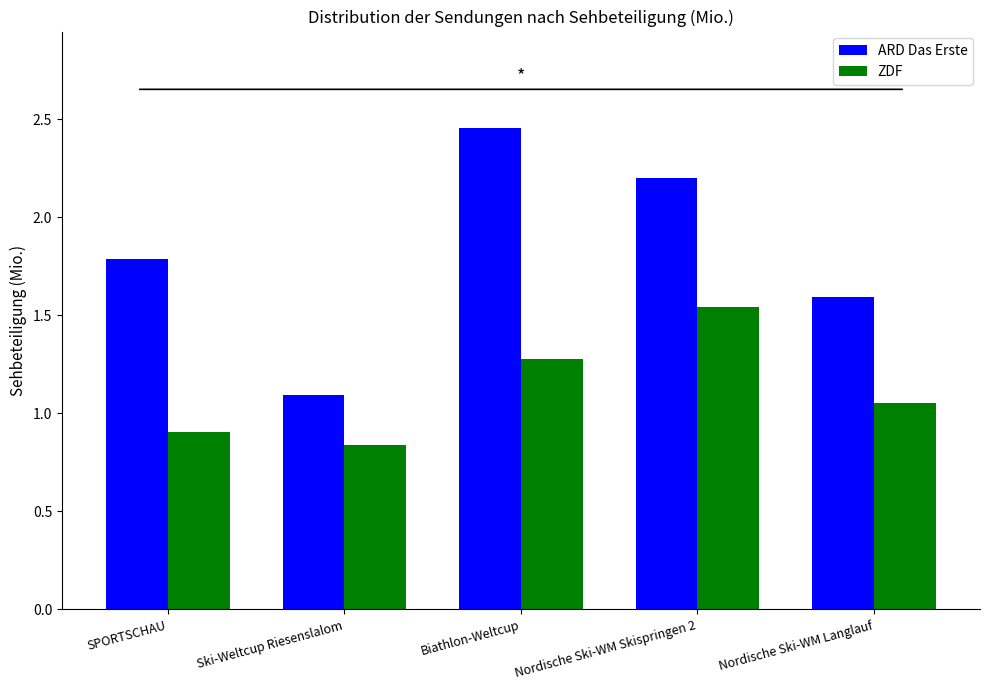

The value of ARD Das Erste at Ski-Weltcup Riesenslalom is 0.4. True or false?

False